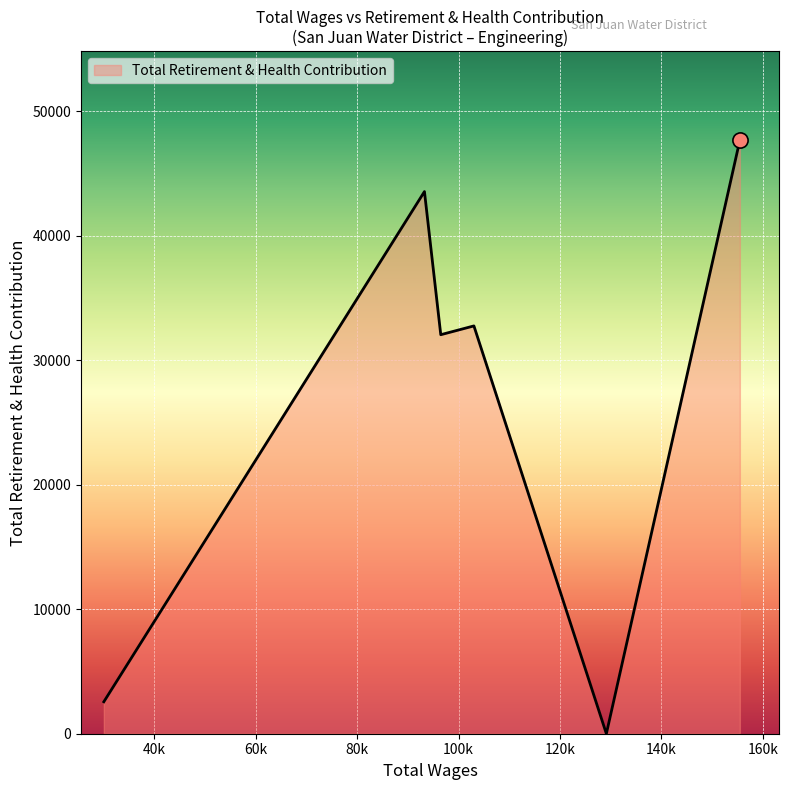

What is the difference between the maximum and minimum values?

47690